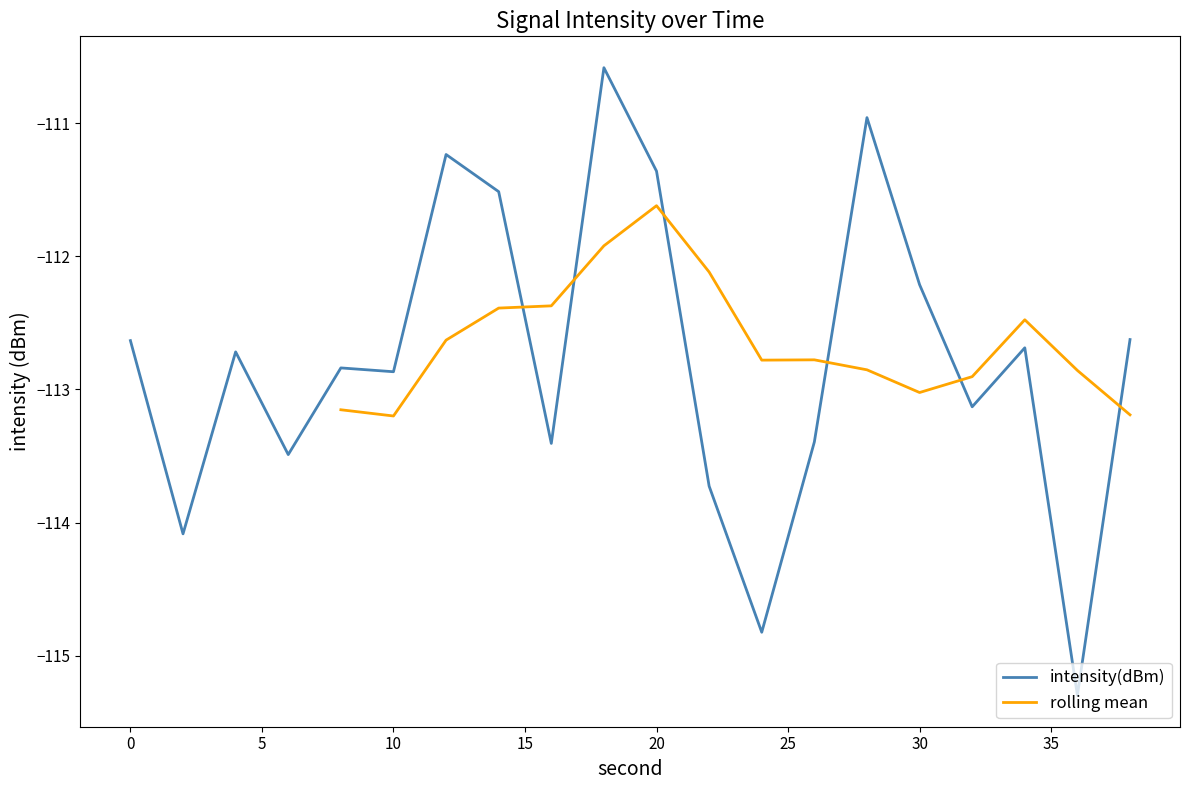

What is the value of the 2nd point from the left?

-114.1